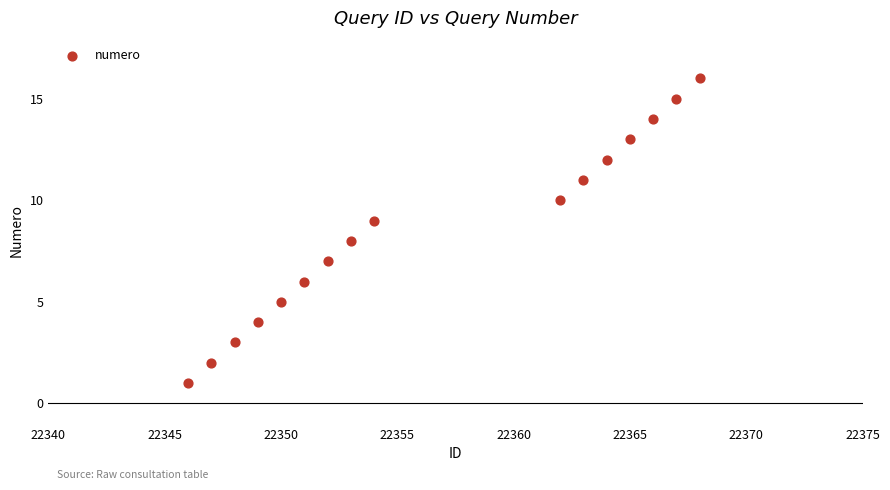

What is the range of X values (max minus min)?

22